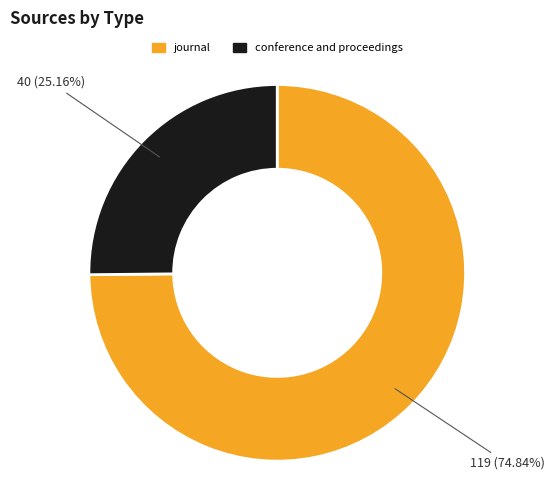

What percentage is the journal slice, to the nearest percent?

75%